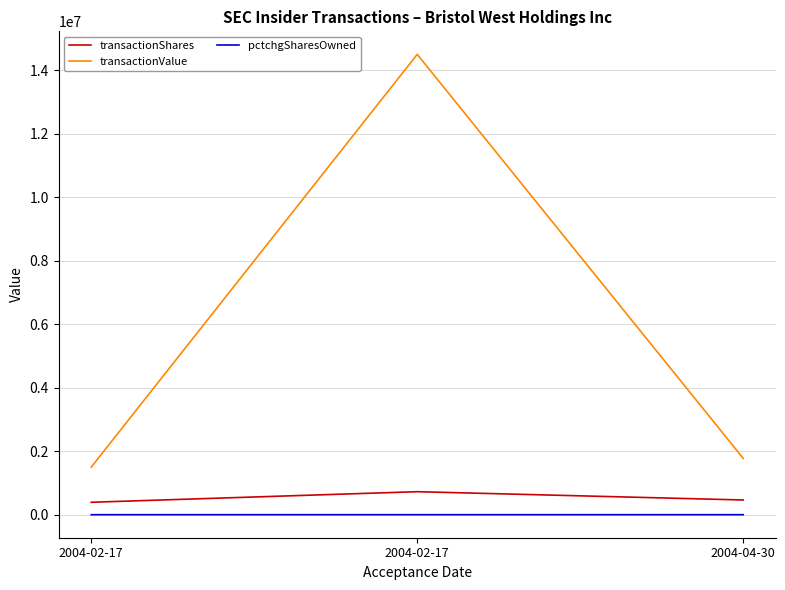

What are all the series names shown in the legend?

transactionShares, transactionValue, pctchgSharesOwned